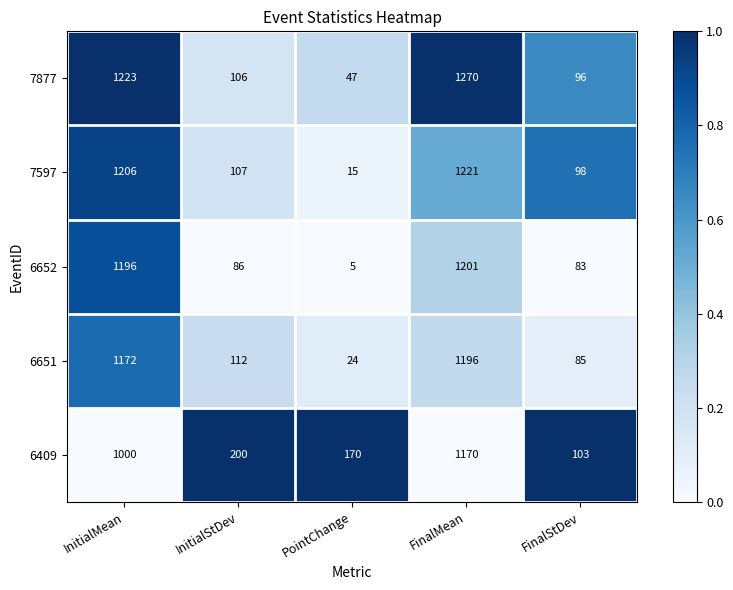

Reading left to right, extract all data points from this chart.

7877: 1223	106	47	1270	96
7597: 1206	107	15	1221	98
6652: 1196	86	5	1201	83
6651: 1172	112	24	1196	85
6409: 1000	200	170	1170	103